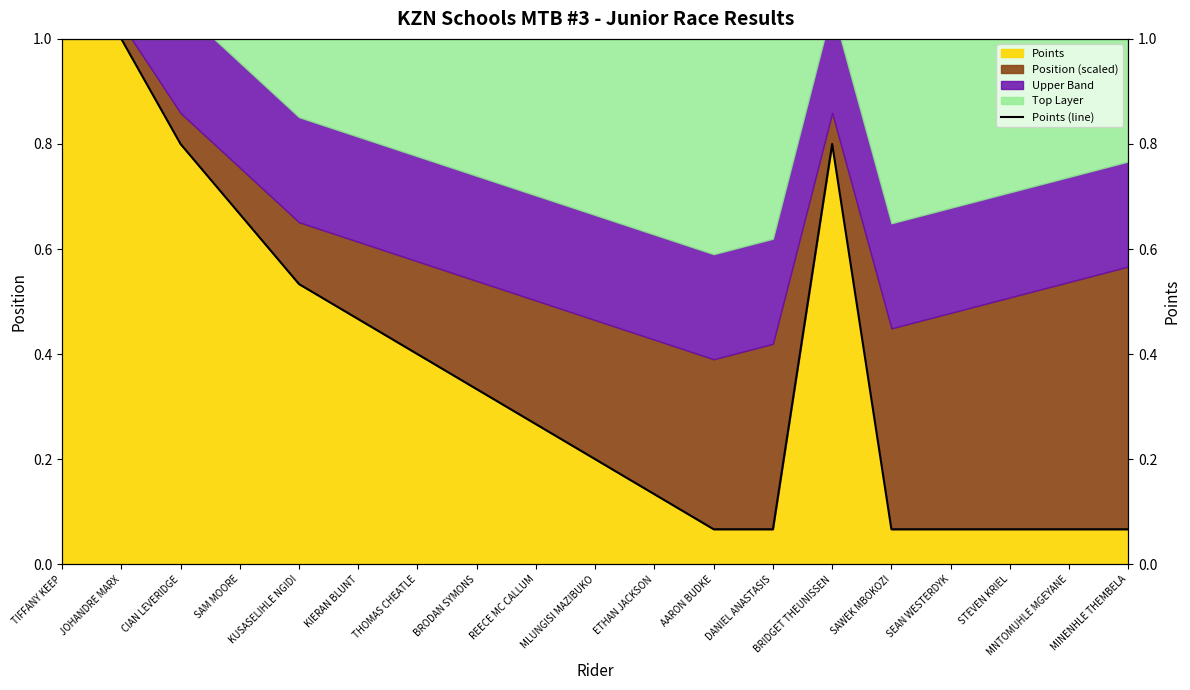

How many categories are shown in the chart?

19